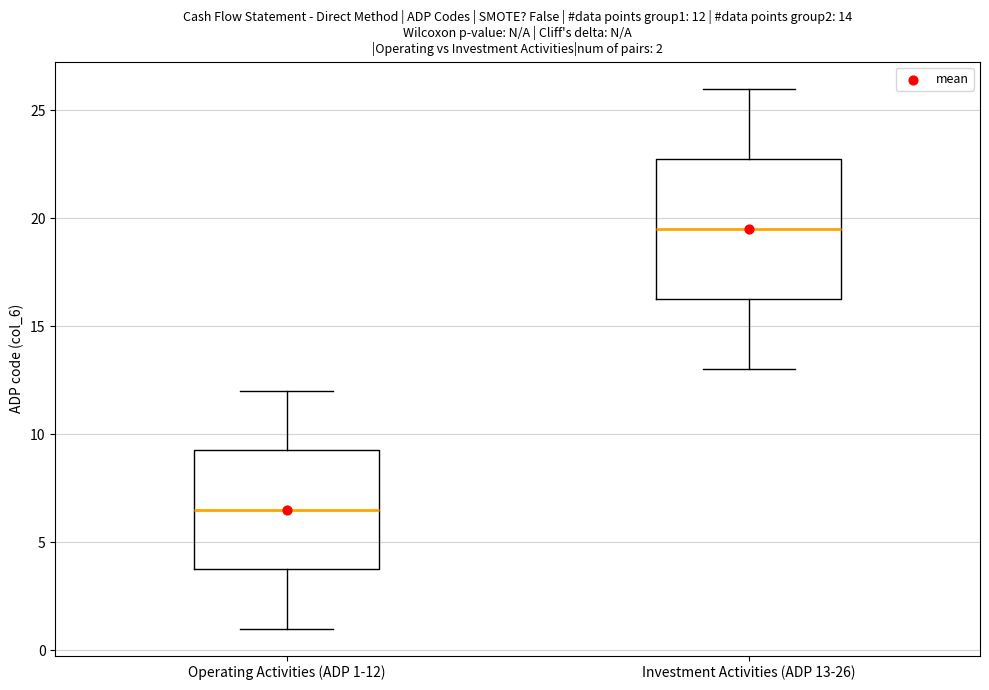

Which box is the tallest, from its lower edge to its upper edge?

Investment Activities (ADP 13-26)